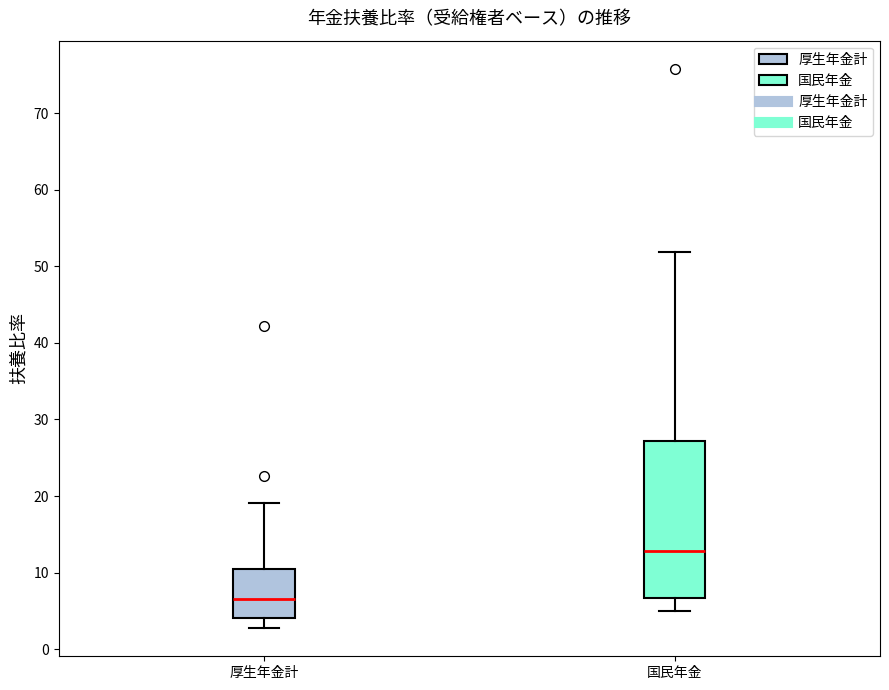

Which box is the tallest, from its lower edge to its upper edge?

国民年金